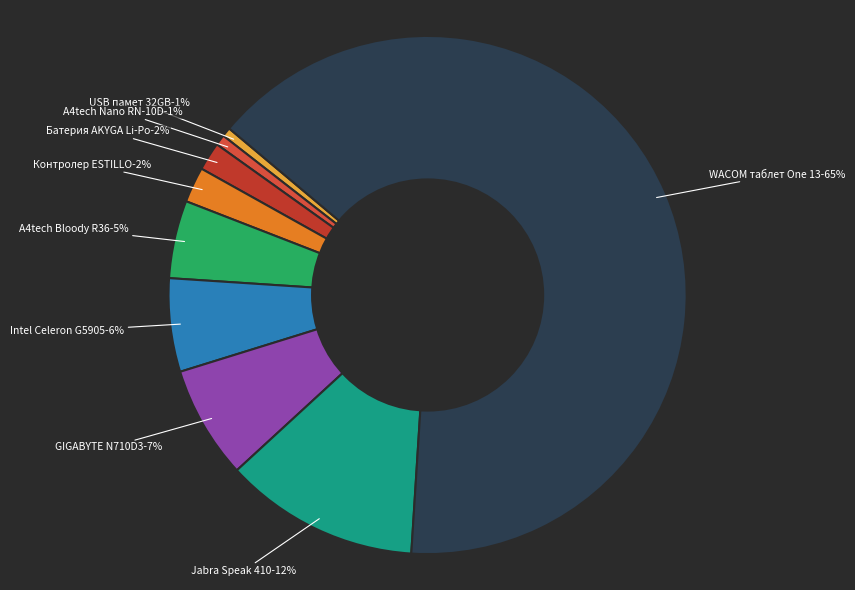

To the nearest percent, what is the difference between the largest and smallest slice percentages?

64%